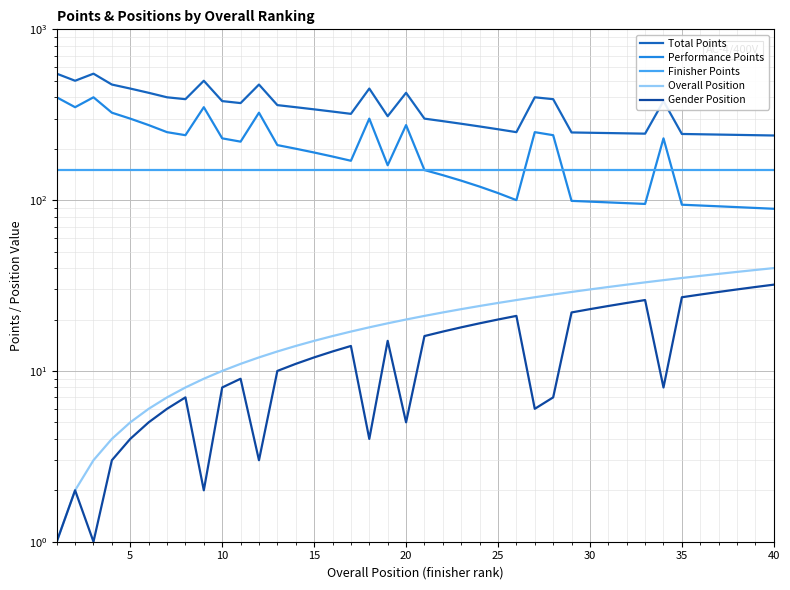

At 5, list the series in order from smallest to largest.

Gender Position, Overall Position, Finisher Points, Performance Points, Total Points